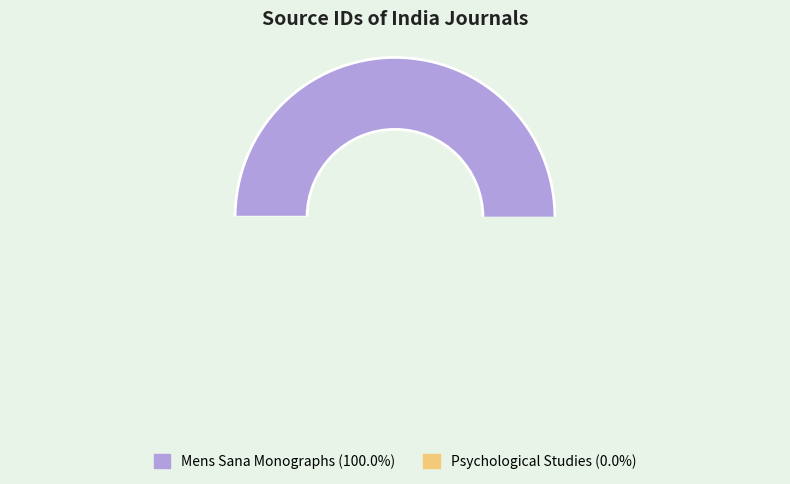

What percentage is the Mens Sana Monographs slice, to the nearest percent?

100%